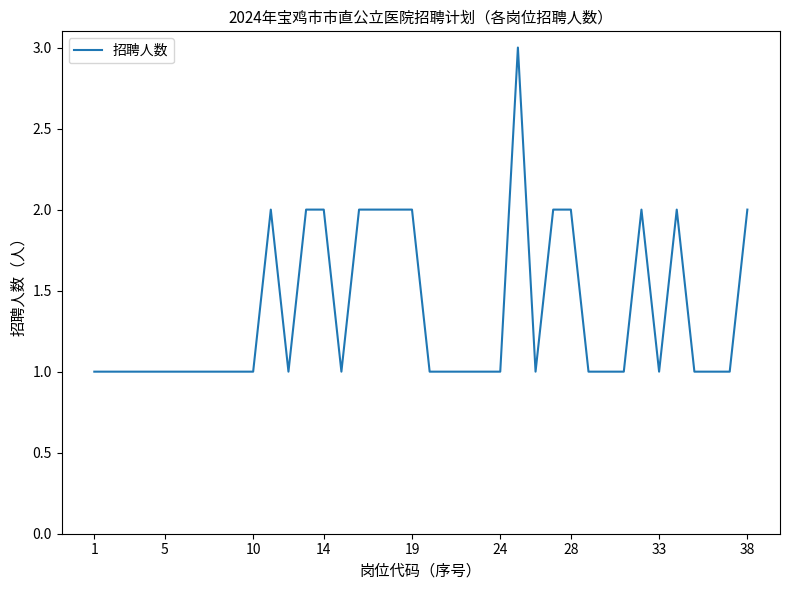

Does the chart have visible grid lines?

No